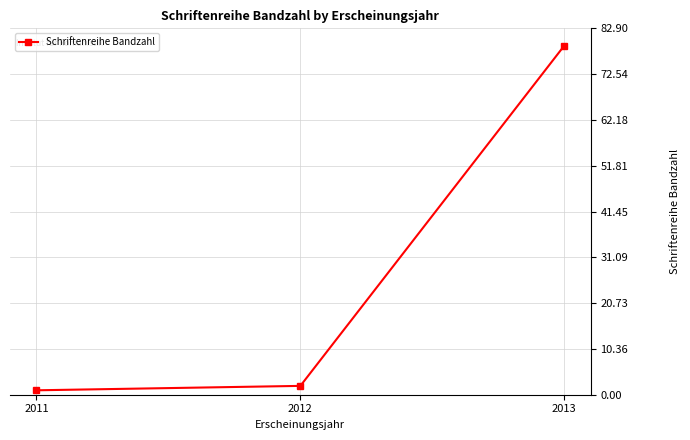

Between 2013 and 2012, which is larger?

2013